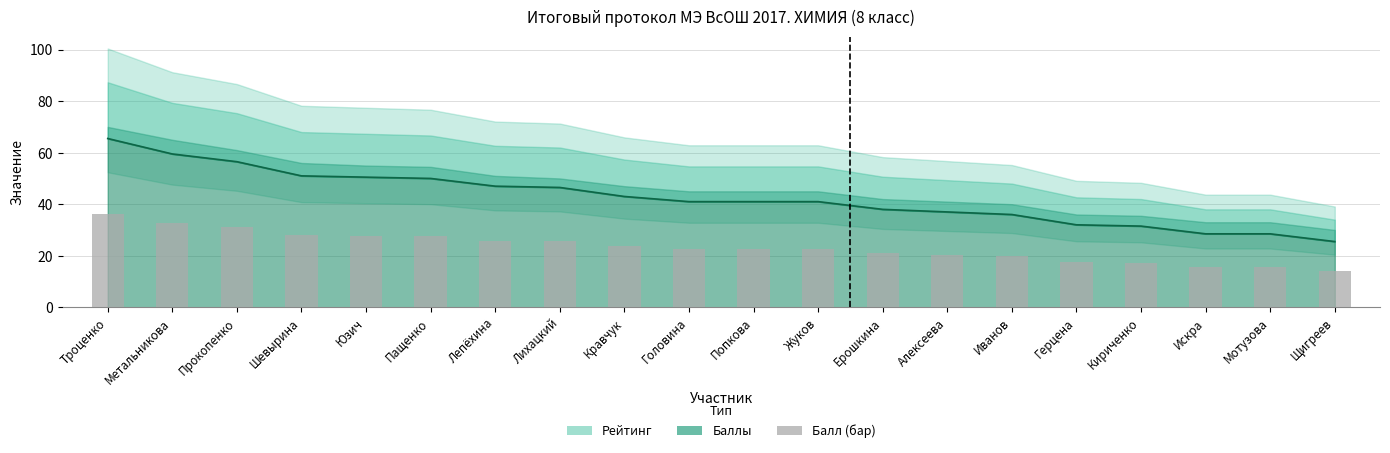

Where does the data first go above 22?

Троценко